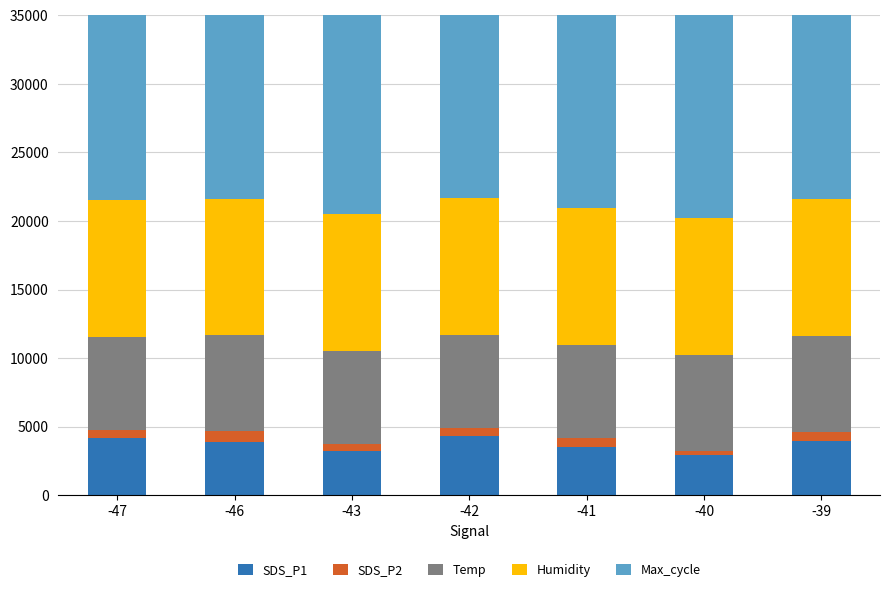

How many bars are there in total?

35